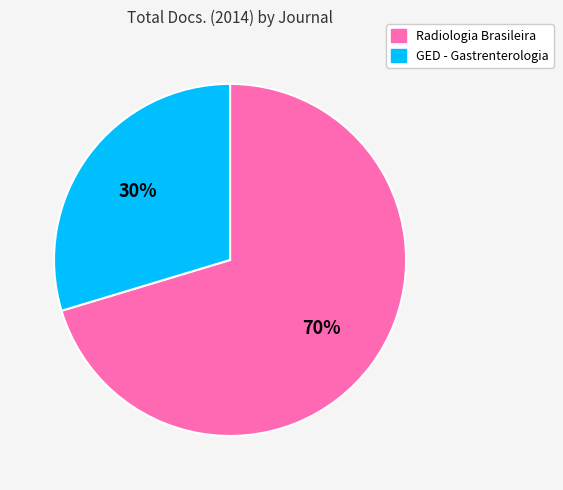

Between Radiologia Brasileira and GED - Gastrenterologia, which is larger?

Radiologia Brasileira